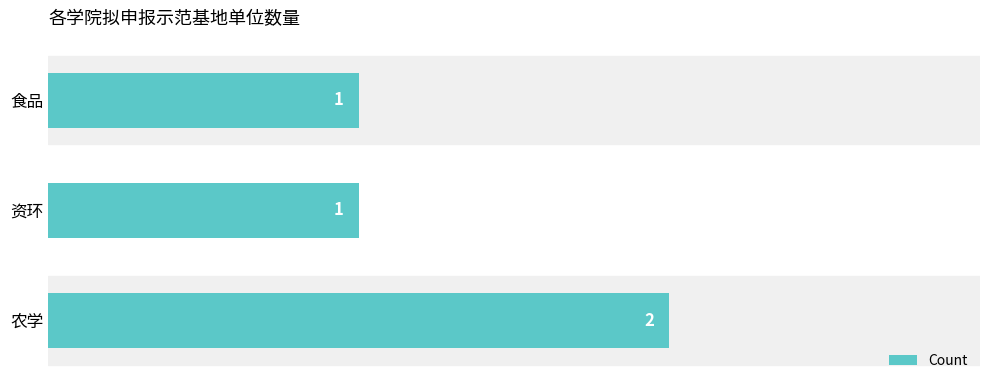

Which label corresponds to the largest value in the chart?

农学